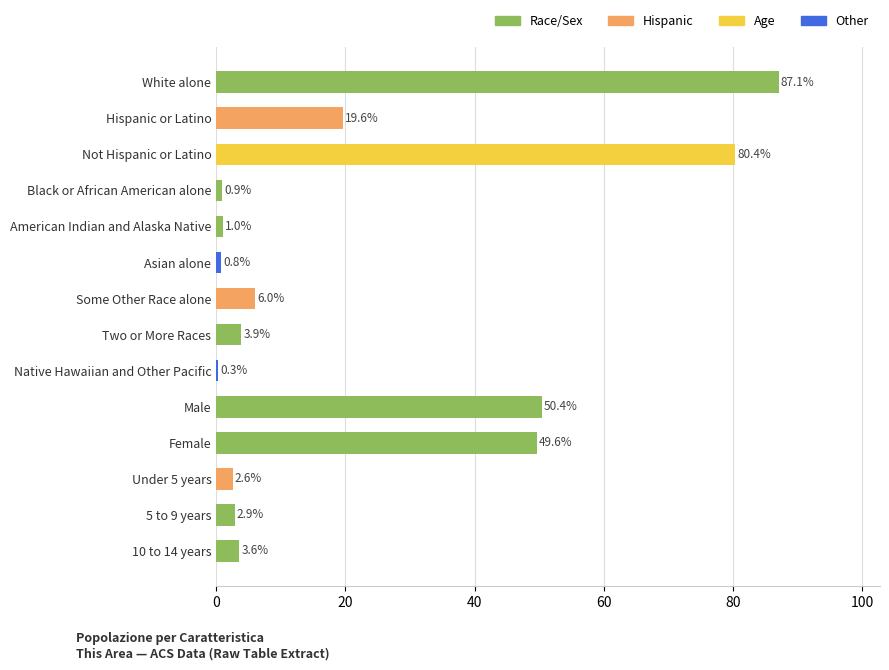

Is it true that the value at Some Other Race alone is 9.9?

False